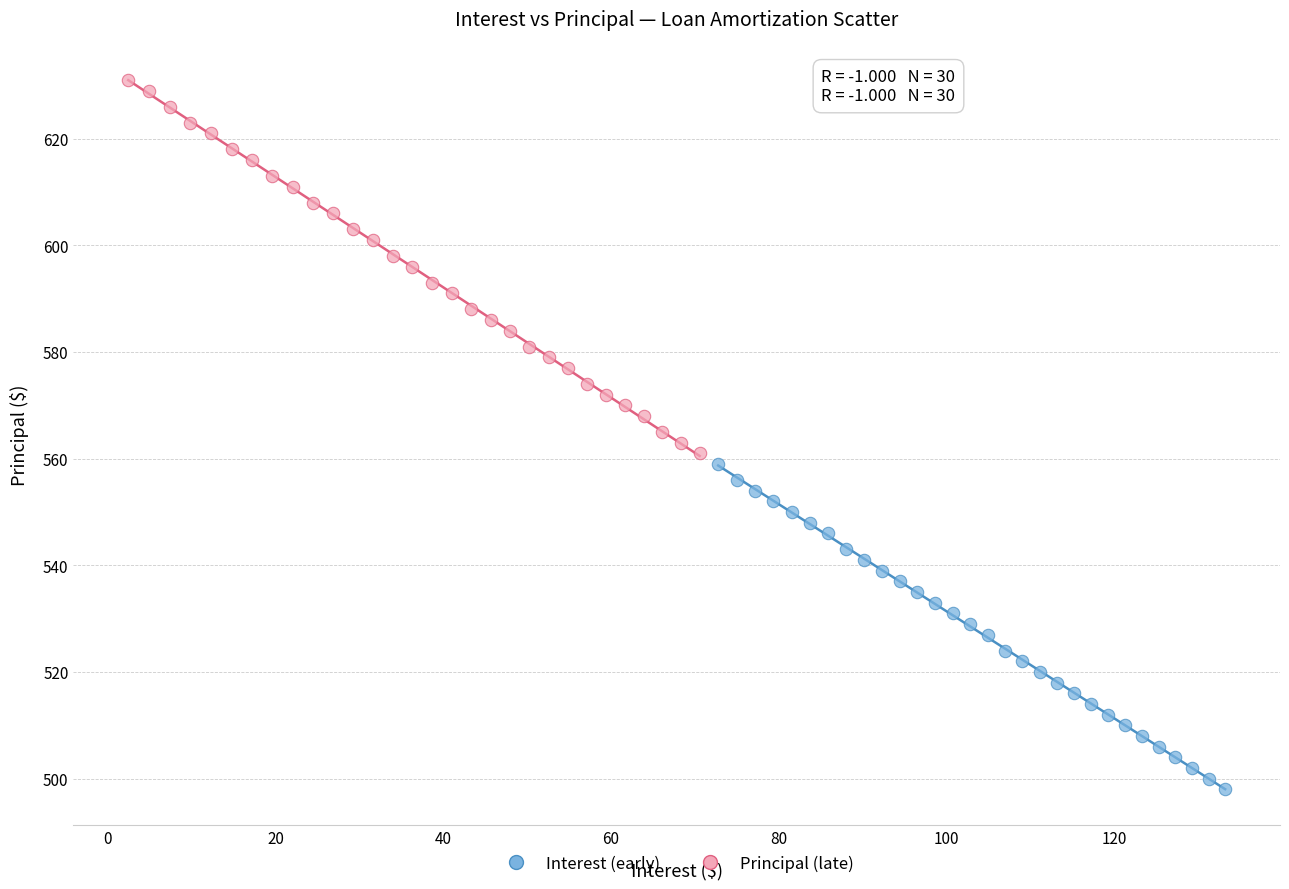

Which series contains the highest Y value?

Principal (late)